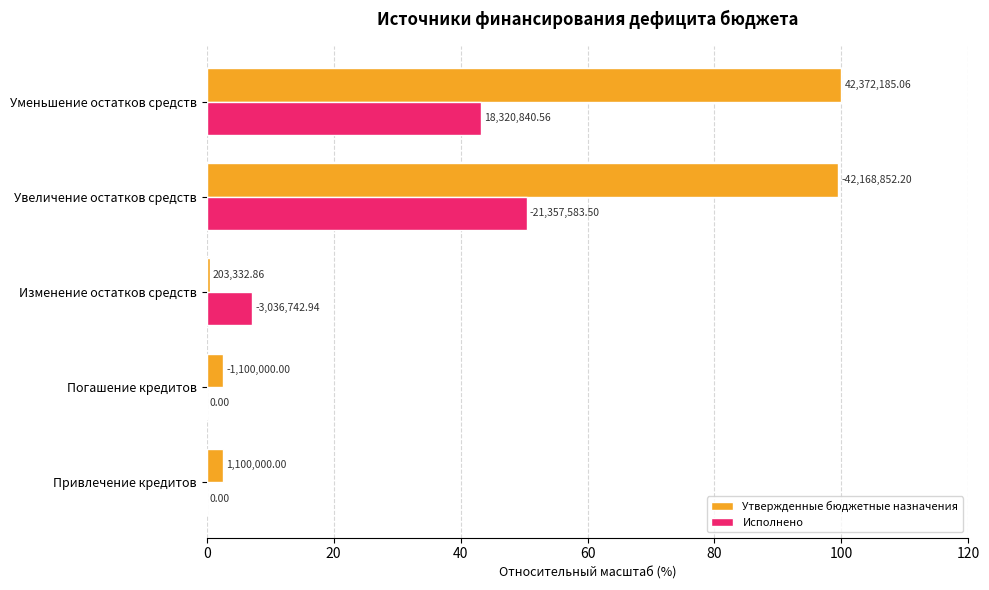

What are all the series names shown in the legend?

Утвержденные бюджетные назначения, Исполнено